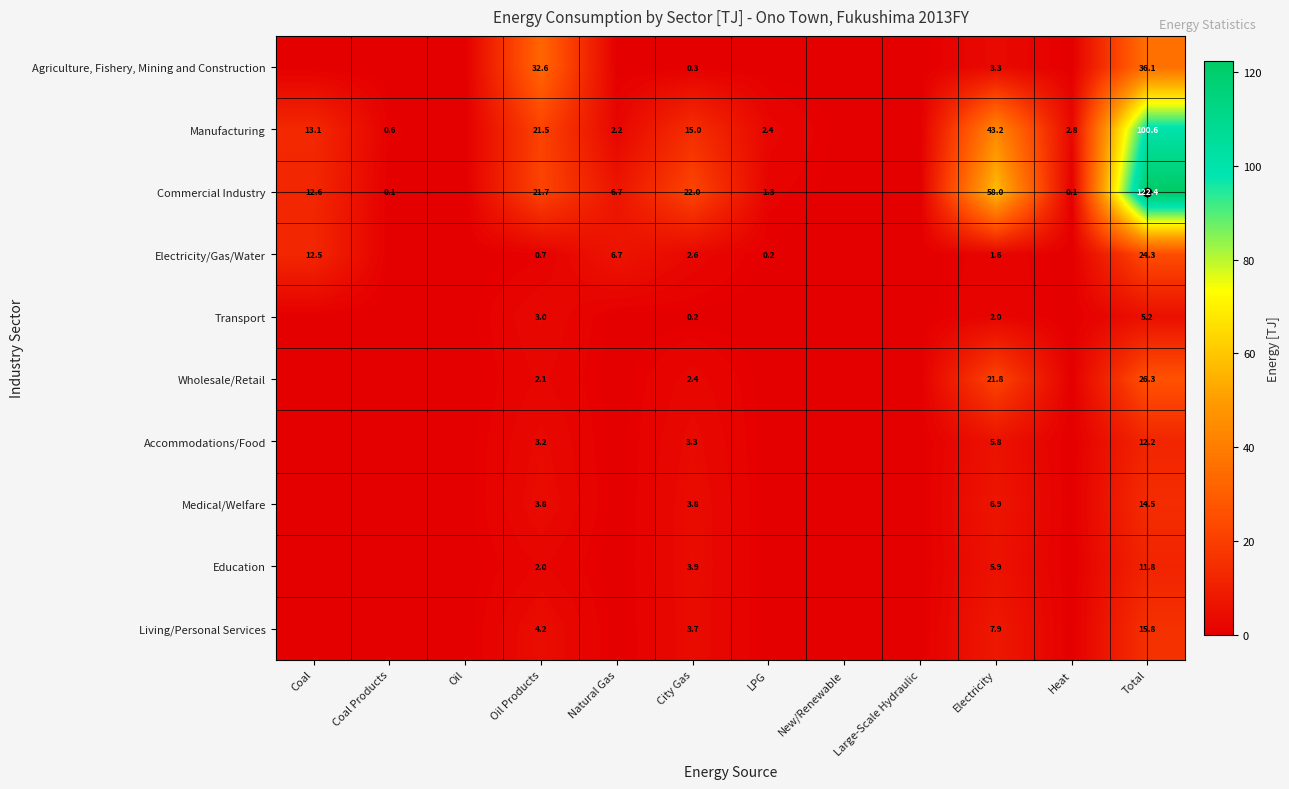

How many categories are shown in the chart?

12